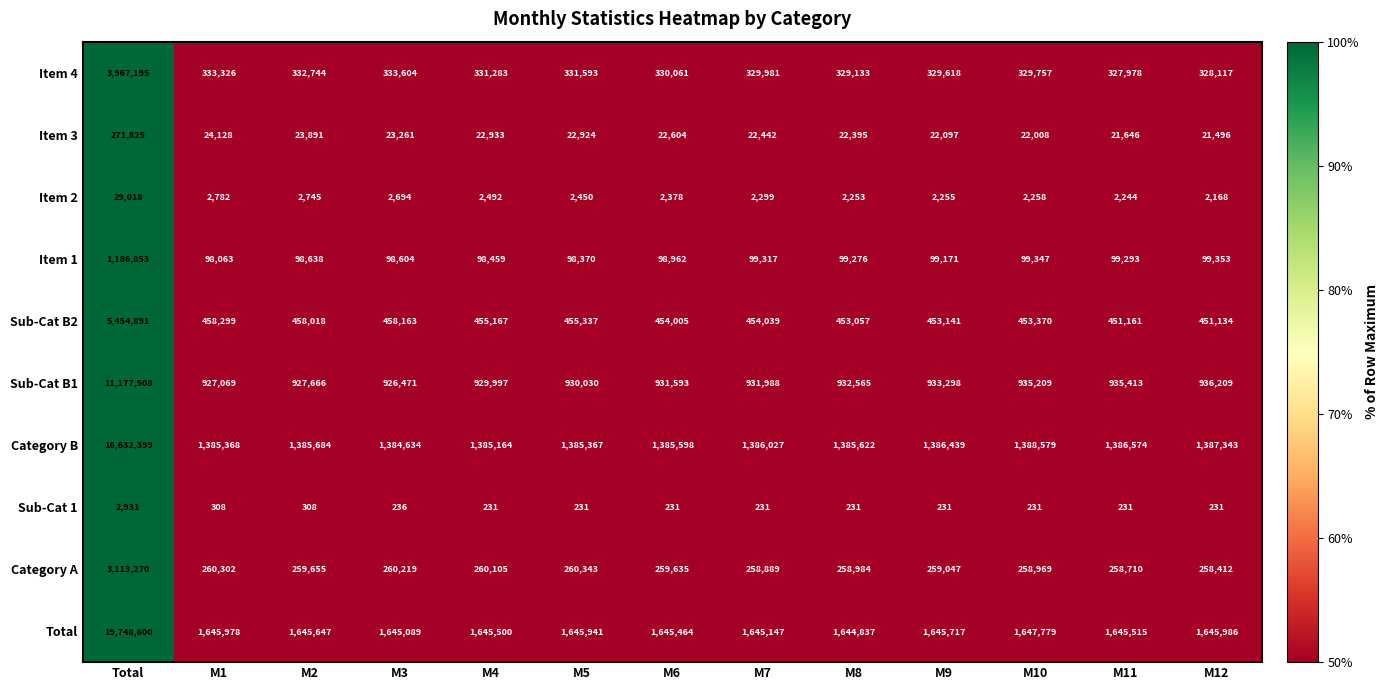

What is the smallest value displayed?

231